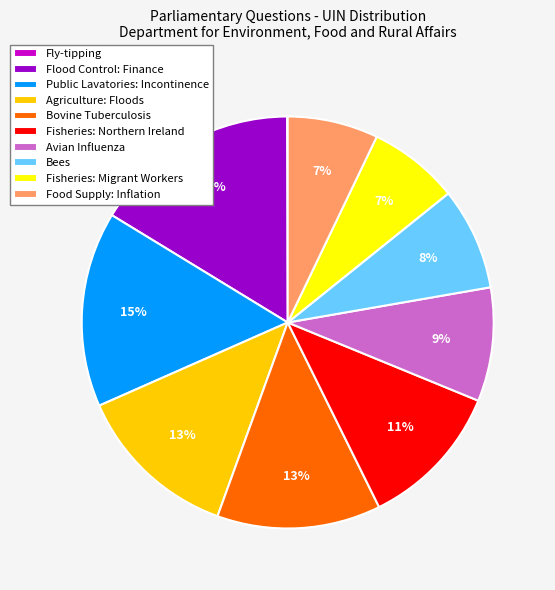

Approximately how many times larger is the value at Bees compared to Public Lavatories: Incontinence?

0.5